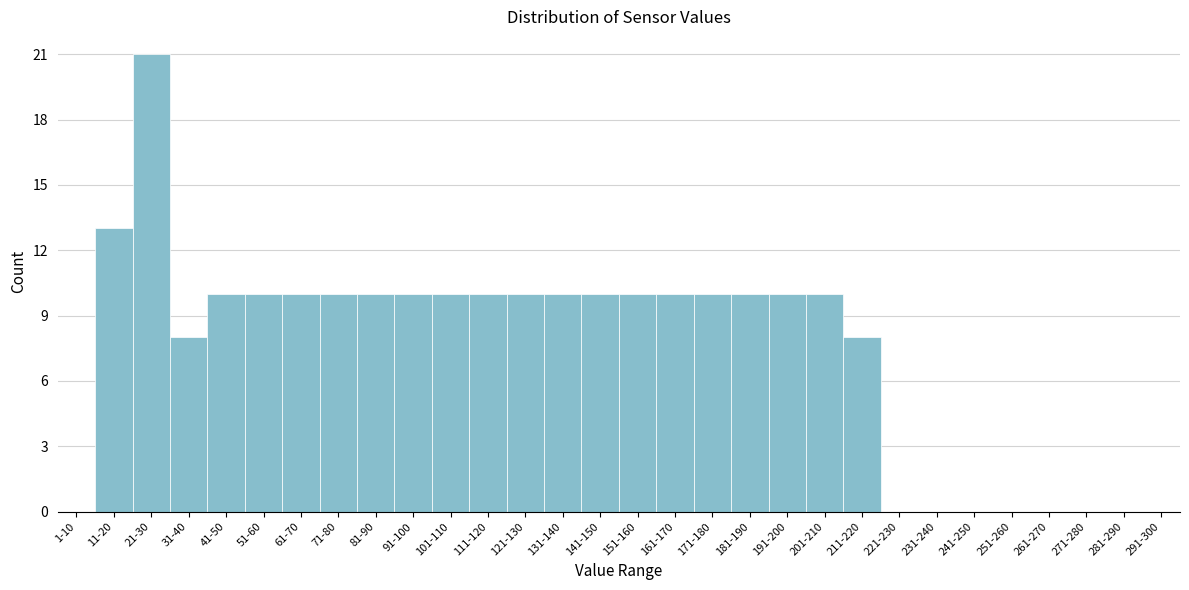

What is the change in value from 51-60 to 221-230?

-10